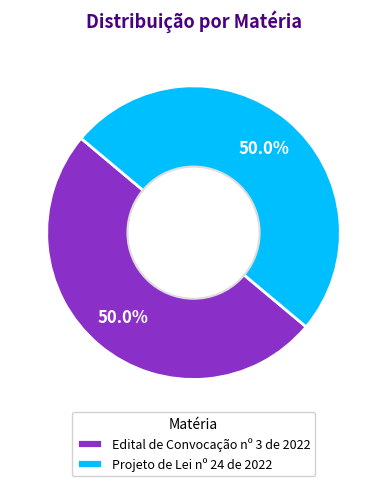

What percentage is the Projeto de Lei nº 24 de 2022 slice, to the nearest percent?

50%